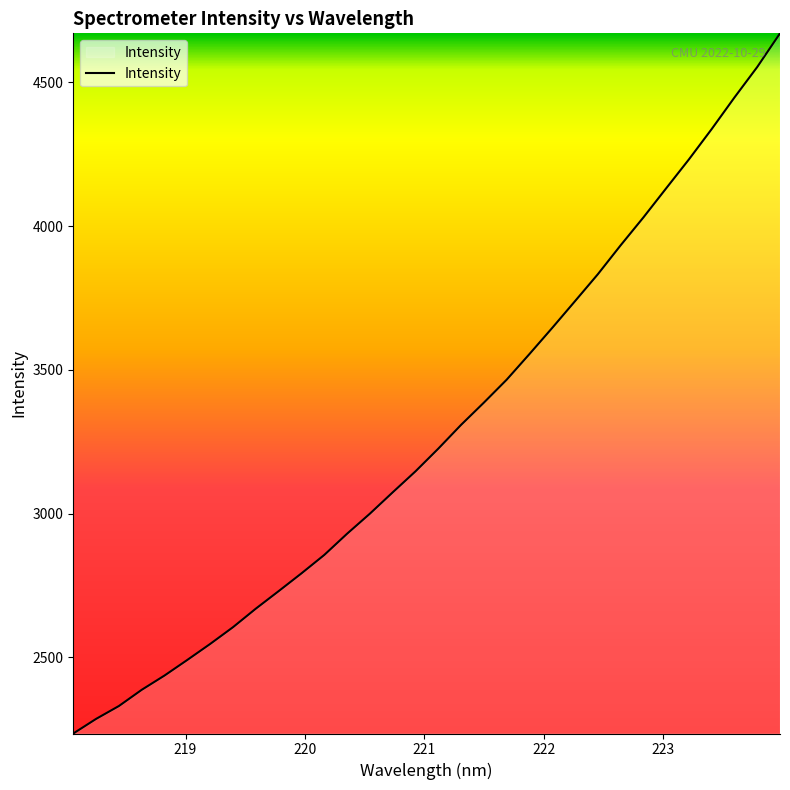

What is the smallest value displayed?

2235.4